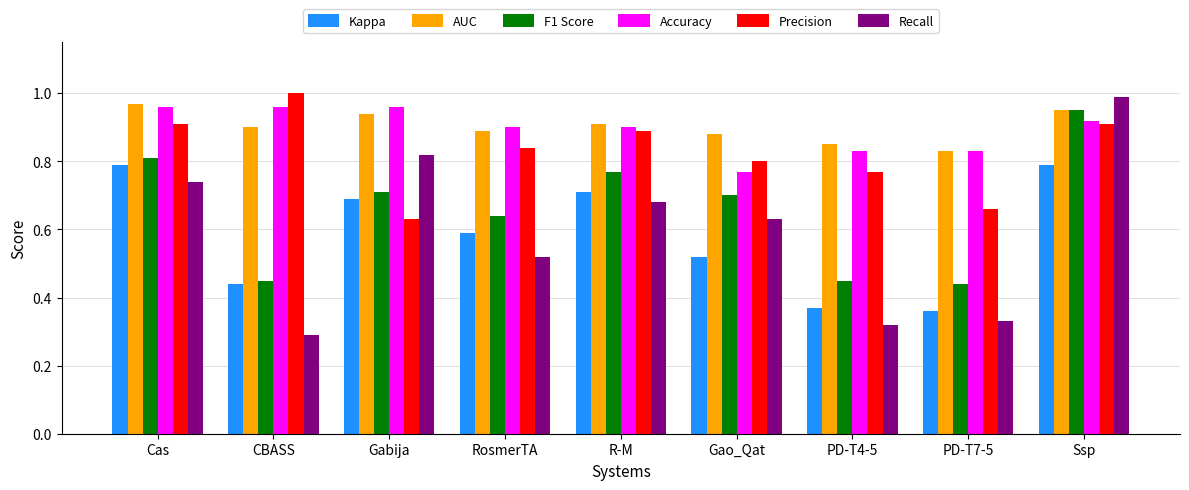

At which label is Precision closest to 0?

Gabija